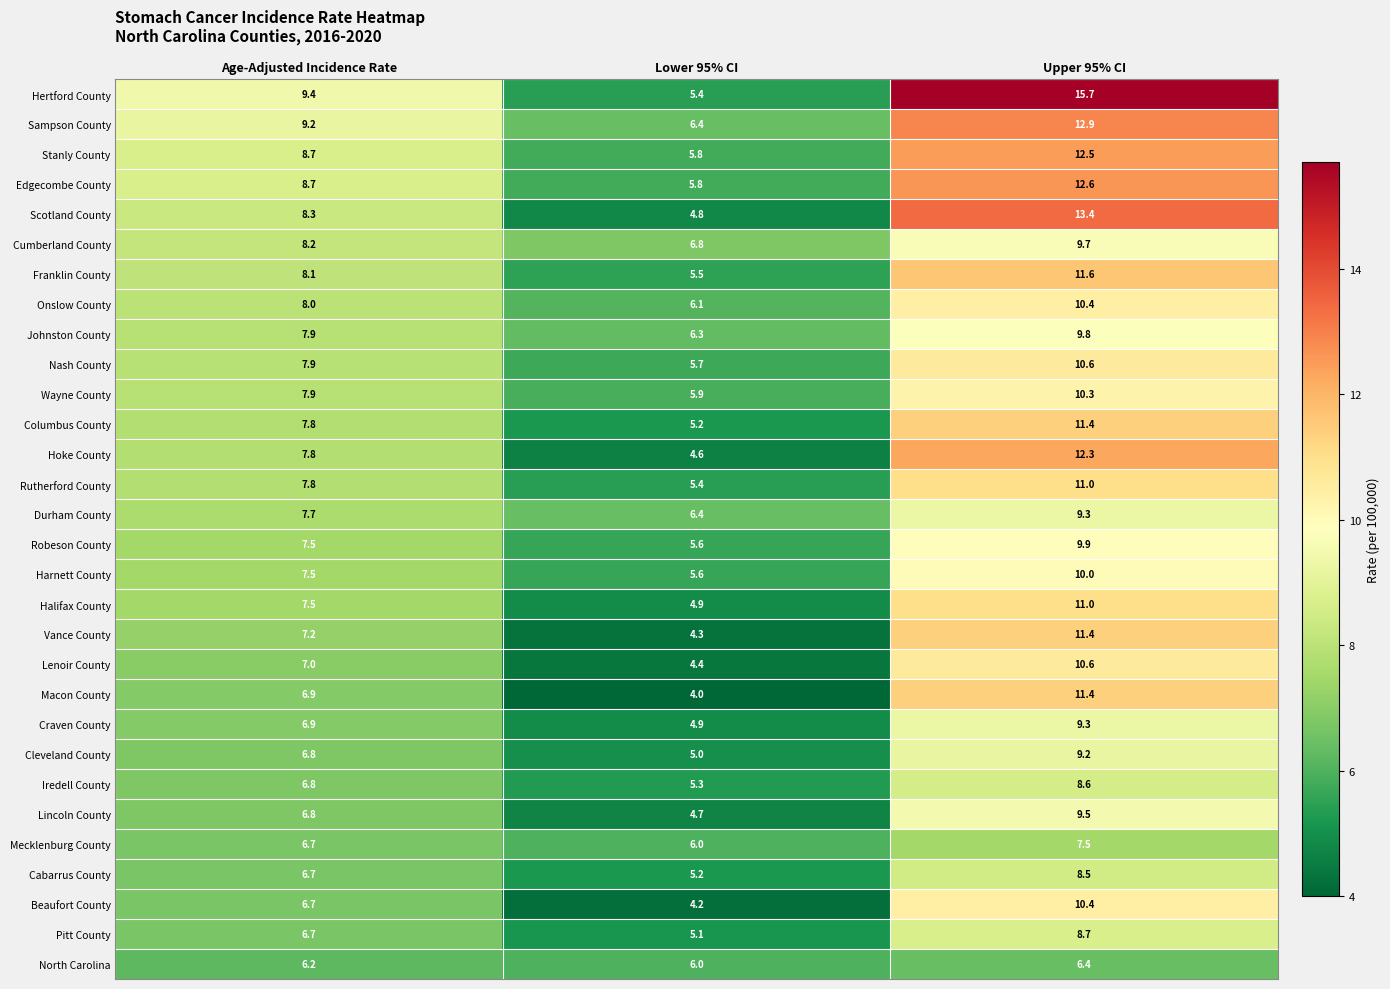

At which label does Beaufort County first exceed 6?

Age-Adjusted Incidence Rate